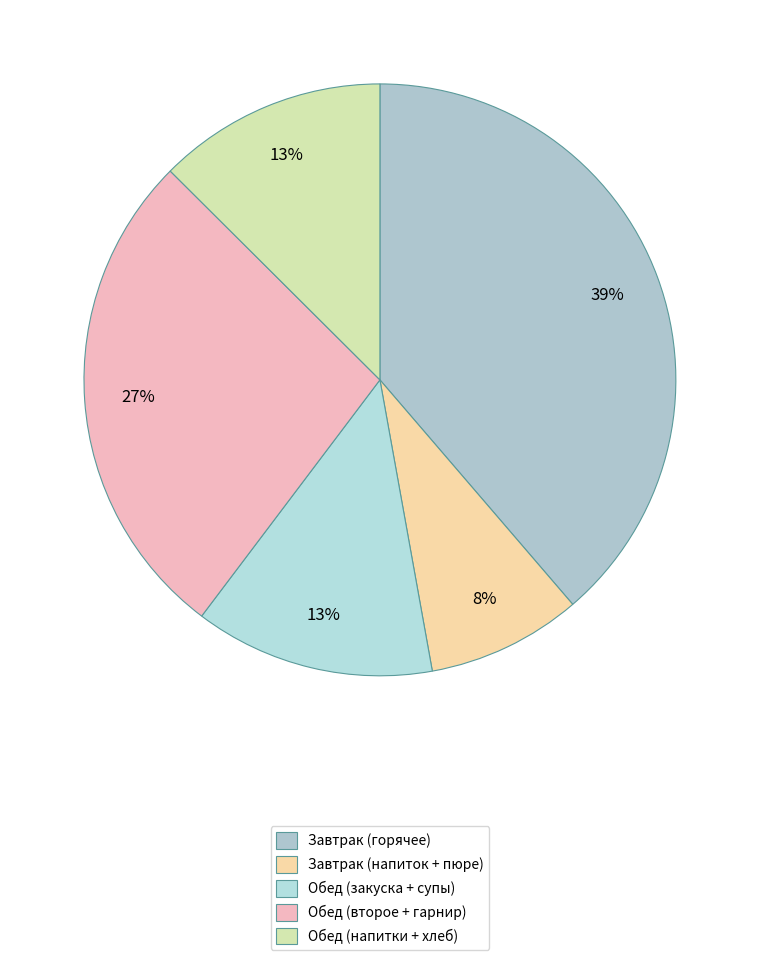

How many segments does this pie chart have?

5